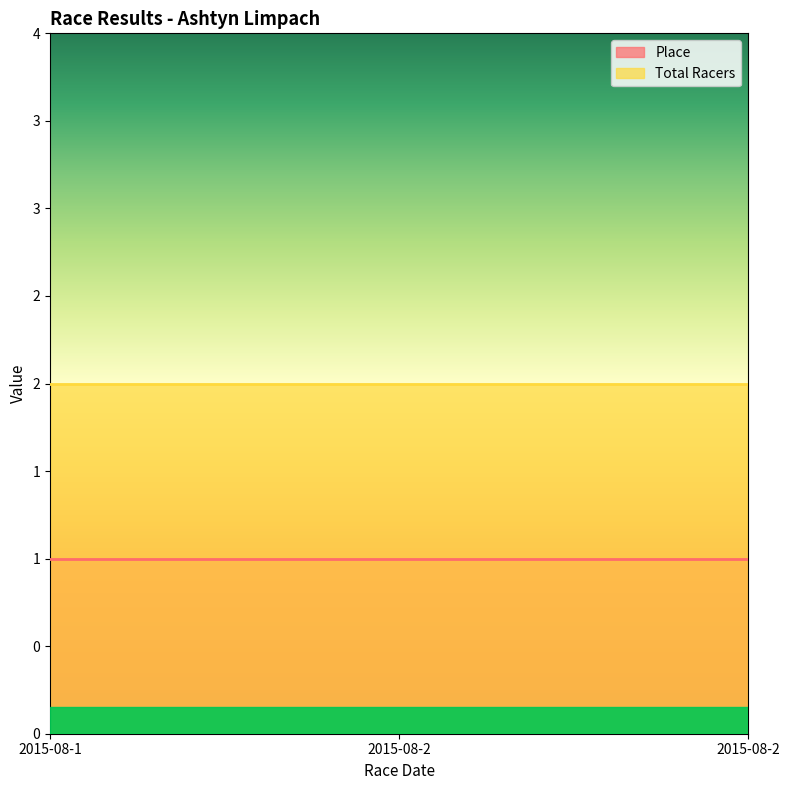

Reading left to right, transcribe all the data shown in this chart.

Place: 2015-08-1=1	2015-08-2=1	2015-08-2=1
Total Racers: 2015-08-1=2	2015-08-2=2	2015-08-2=2